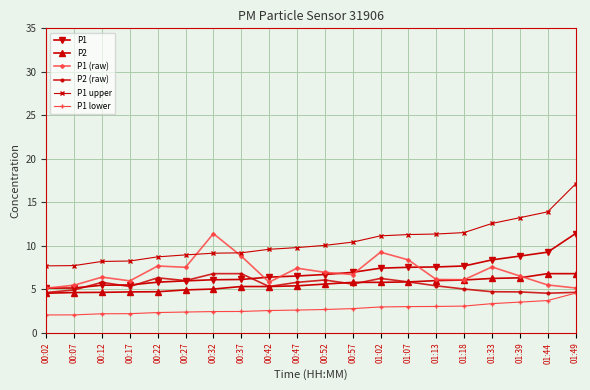

At which category does P1 (raw) reach its first local peak?

00:12